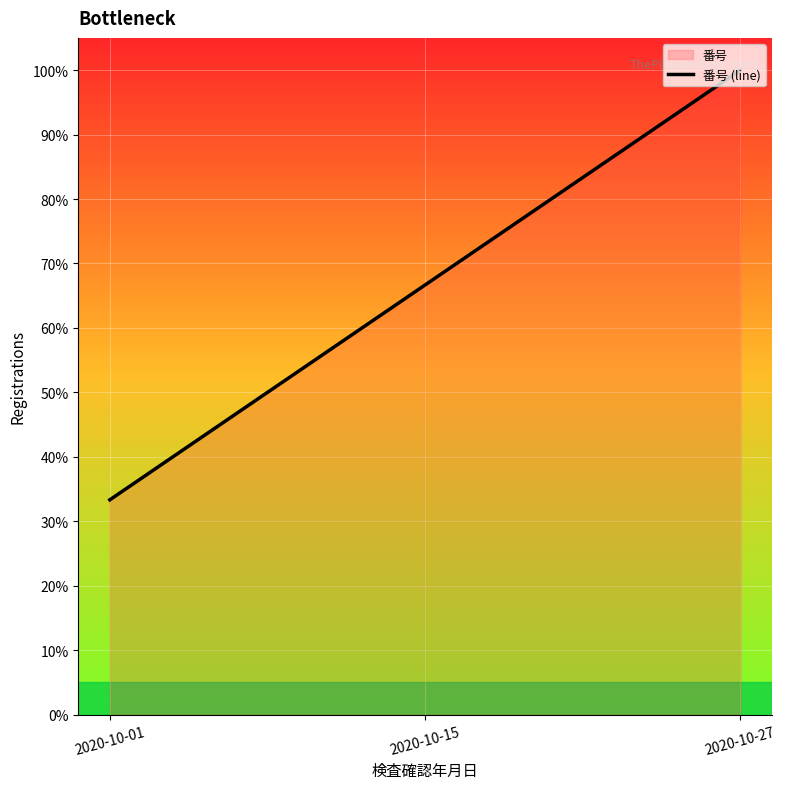

What is the value of the 1st point from the left?

0.3